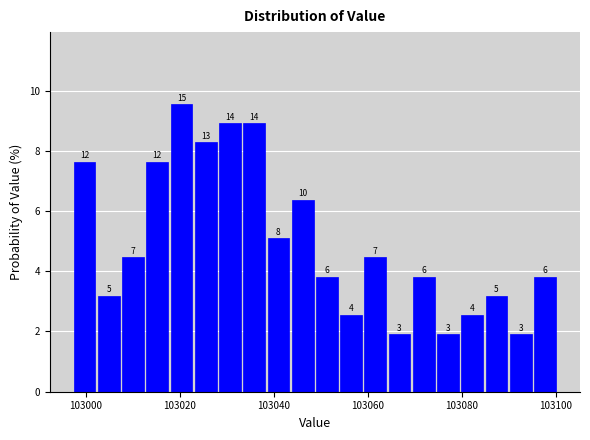

Around what value on the x-axis is the tallest bar? Give the approximate position of its centre, as read against the axis.

103020